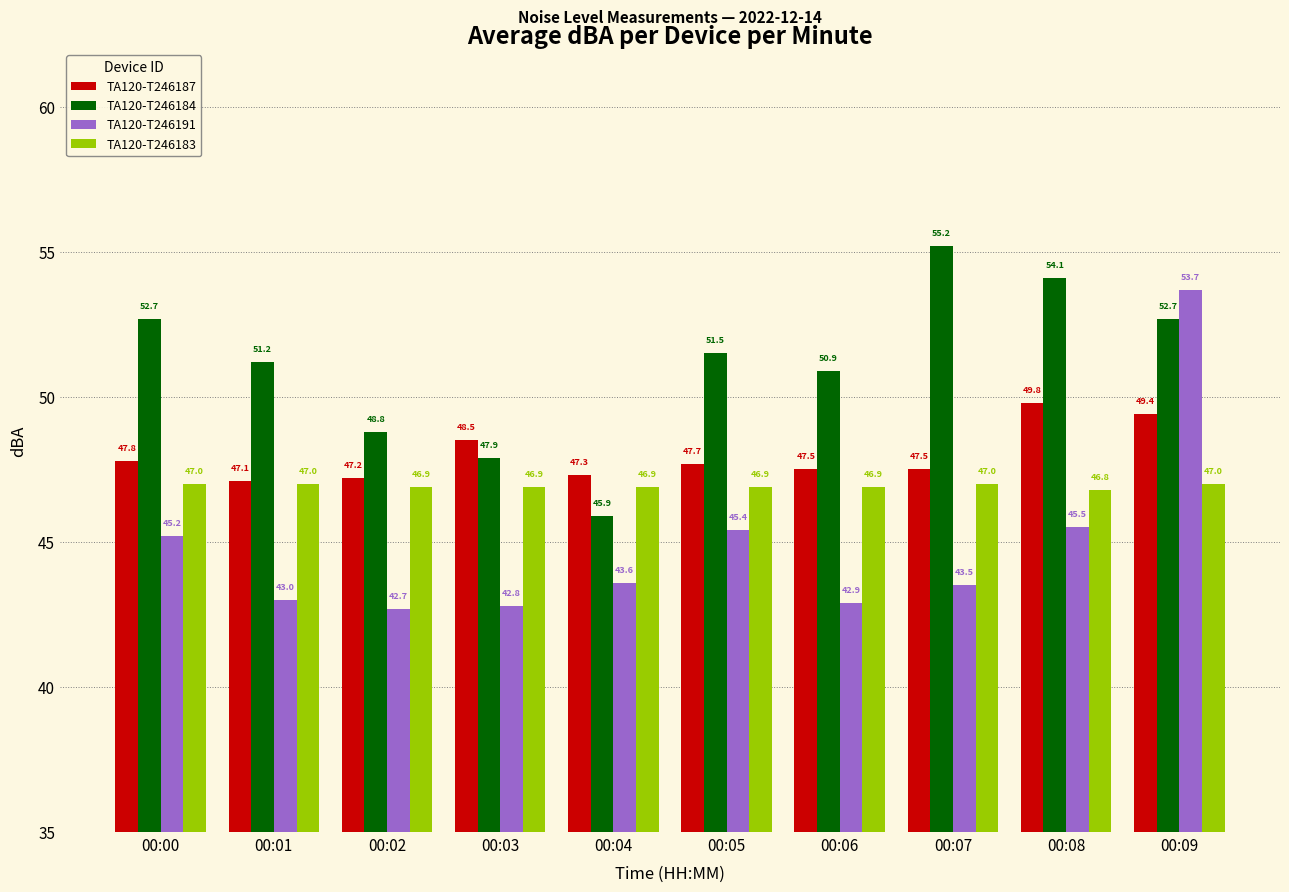

Read the TA120-T246187 value at 00:06.

47.5